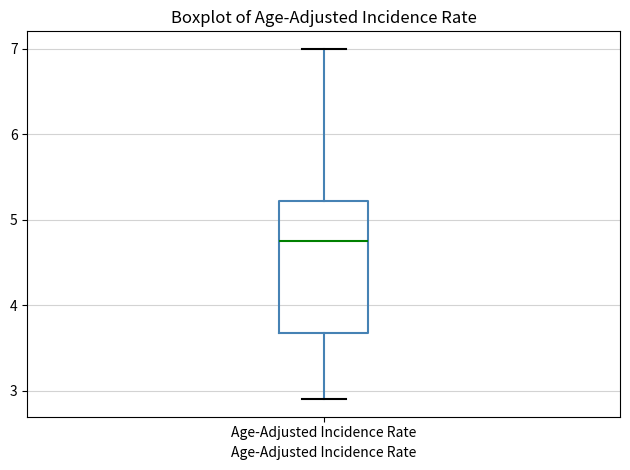

Where does the median line of the box for Age-Adjusted Incidence Rate sit on the y-axis? The values are not printed on the chart, so give them approximately, as read against the axis.

4.8